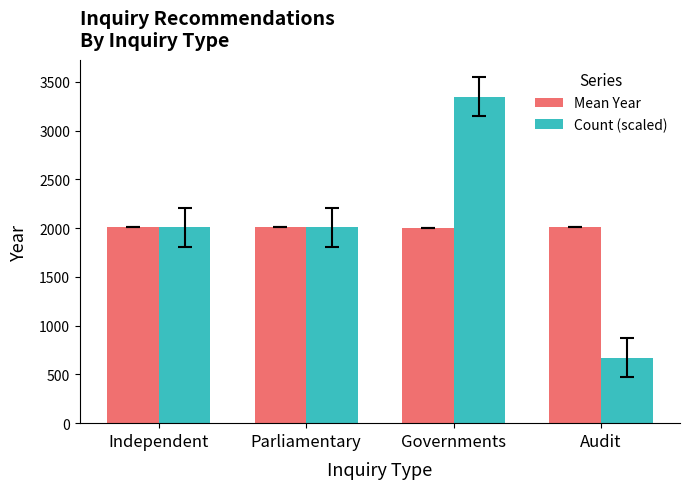

Which series has the largest range (max minus min)?

Count (scaled)